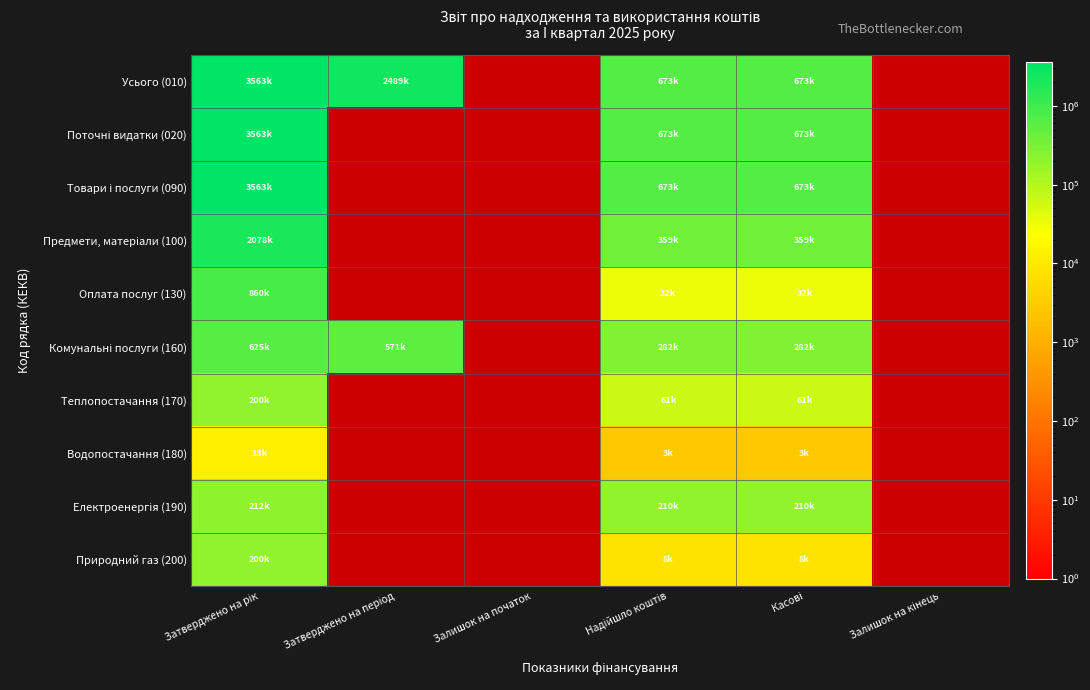

What is the difference between the maximum and minimum values in the Поточні видатки (020) series?

2890350.9